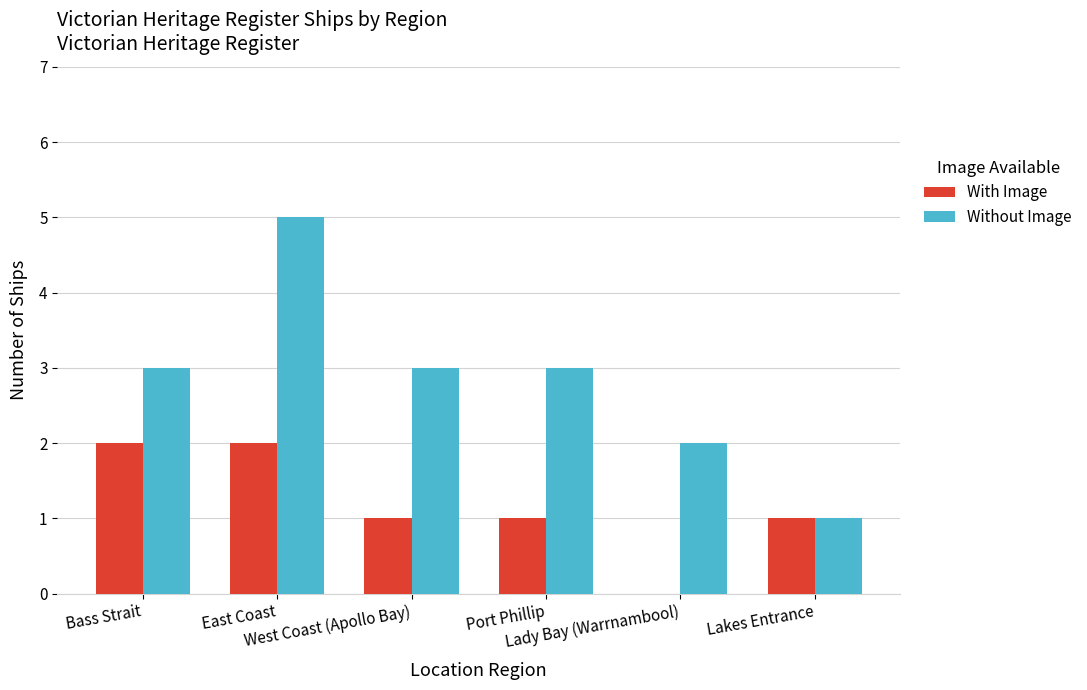

How many values in With Image are above zero?

5